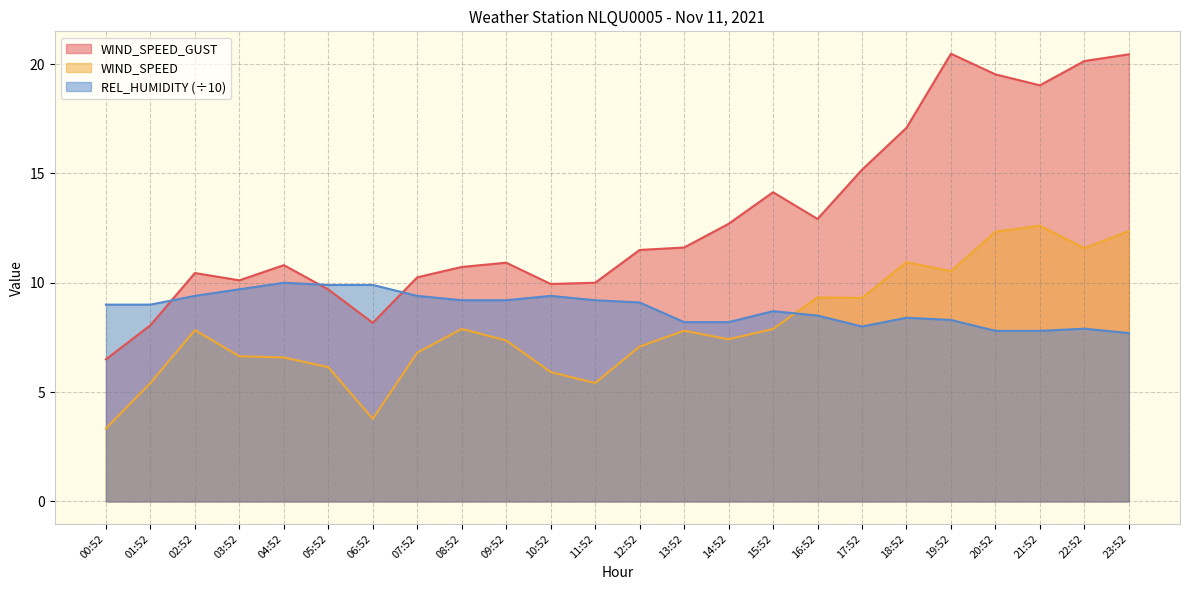

Between 01:52 and 20:52, which series saw the biggest shift?

WIND_SPEED_GUST